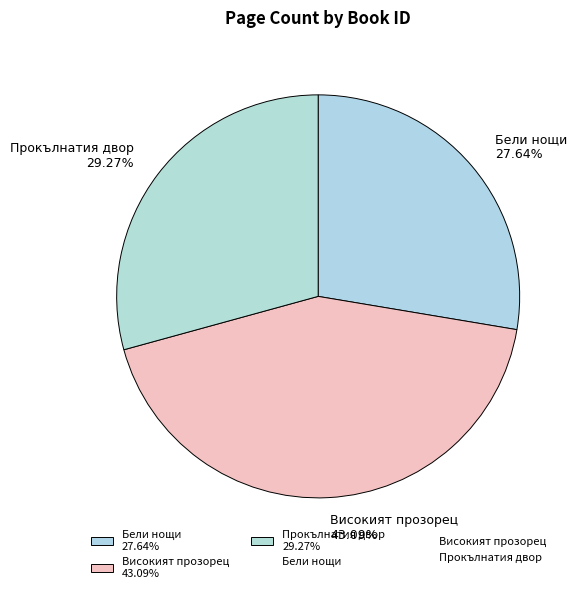

Is the sum of Бели нощи 27.64% and Високият прозорец 43.09% greater than half?

Yes